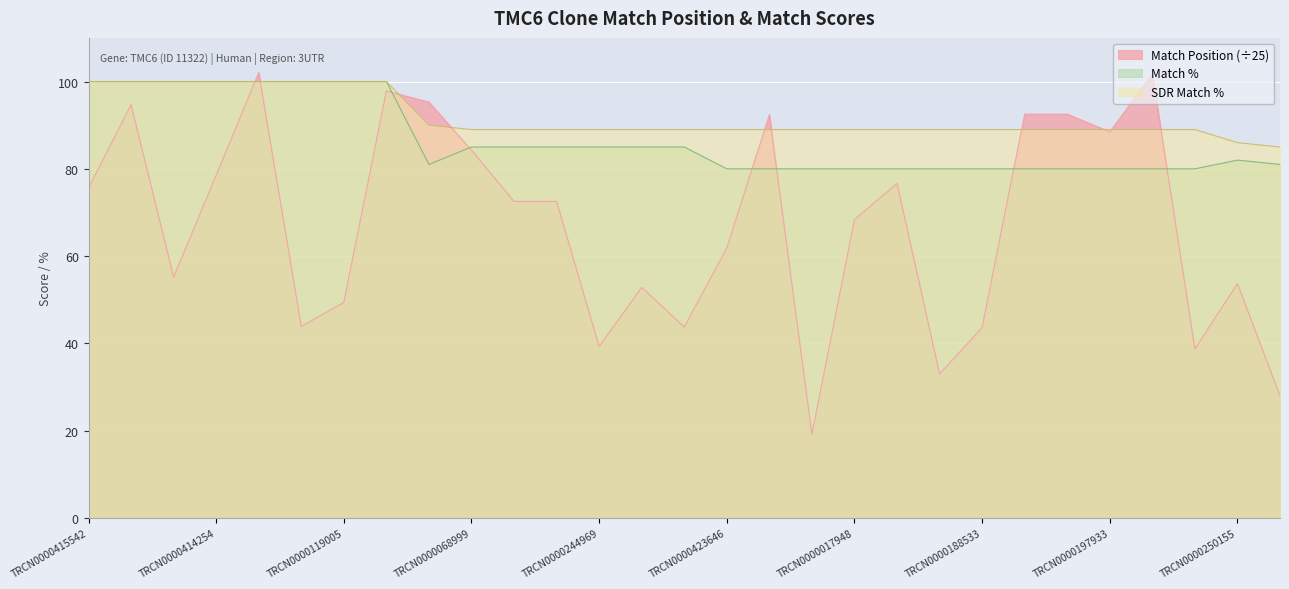

What value does the Match % series have at TRCN0000428669?

85.0